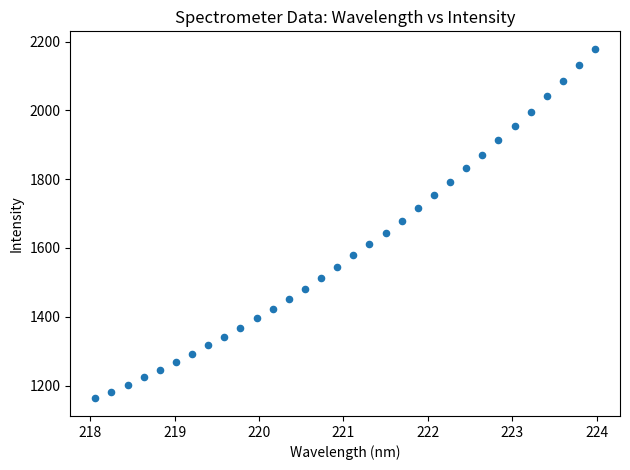

What is the range of Y values (max minus min)?

1016.4